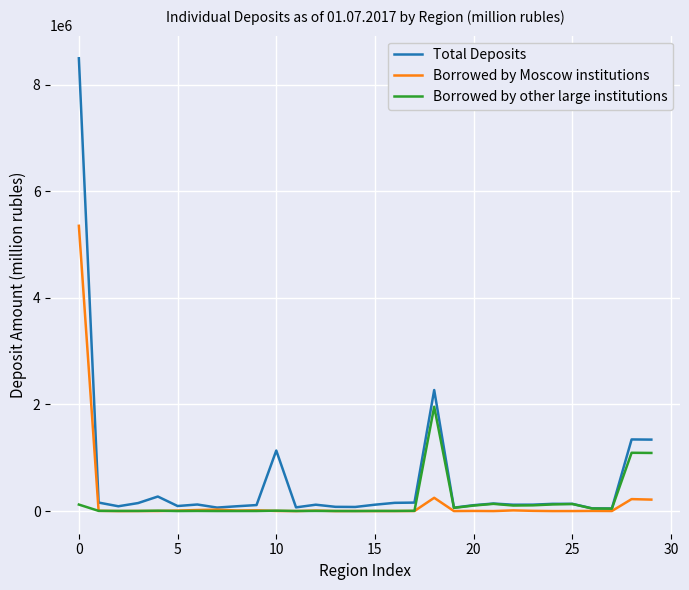

Rank the series by their maximum value, from highest to lowest.

Total Deposits, Borrowed by Moscow institutions, Borrowed by other large institutions